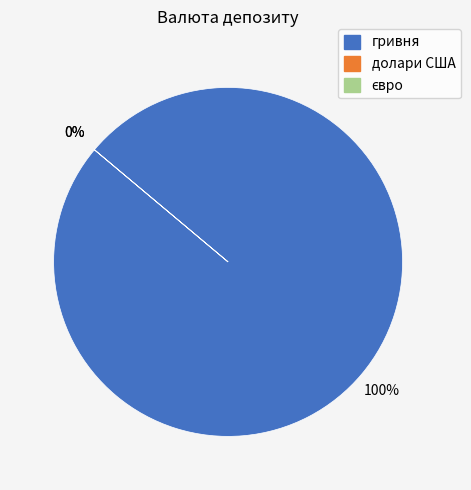

Does долари США account for over 50% of the chart?

No